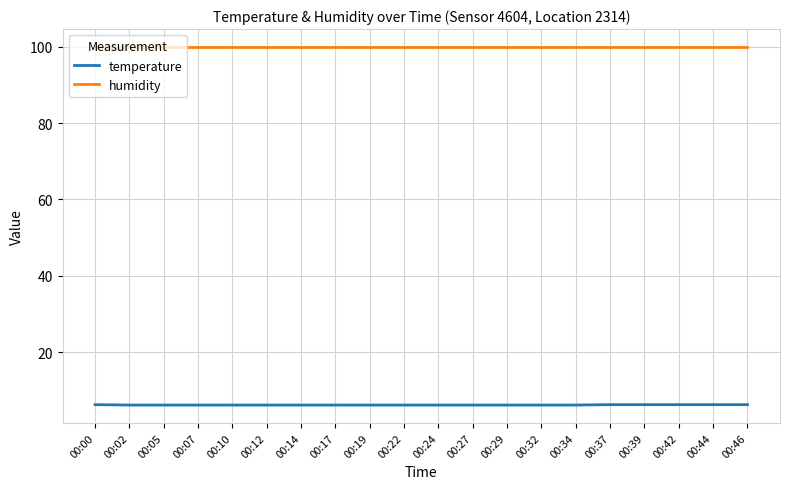

List the series in order of their peak value, lowest first.

temperature, humidity